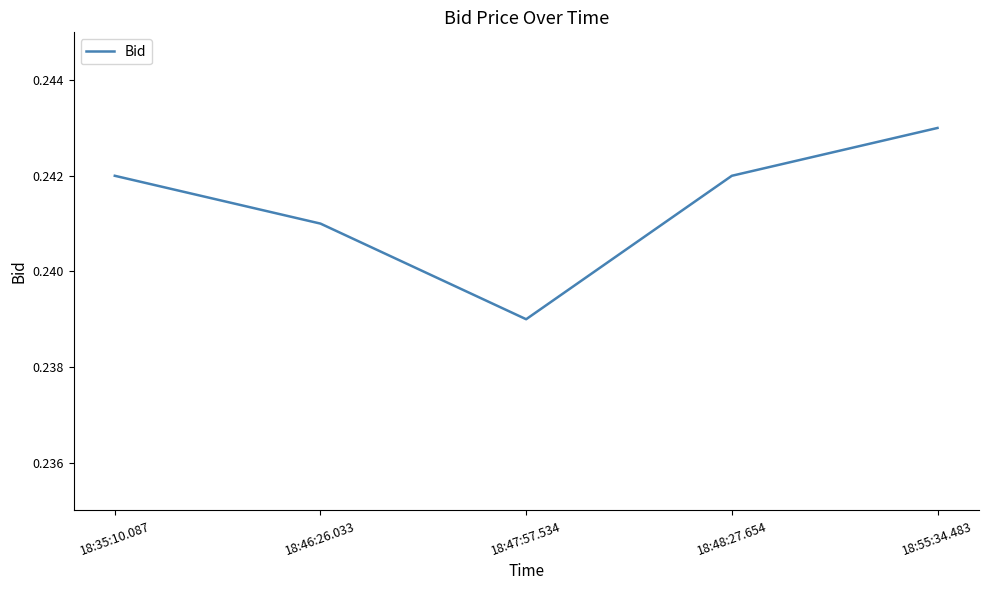

How many interior local valleys (lower than both neighbors) does the data have?

1